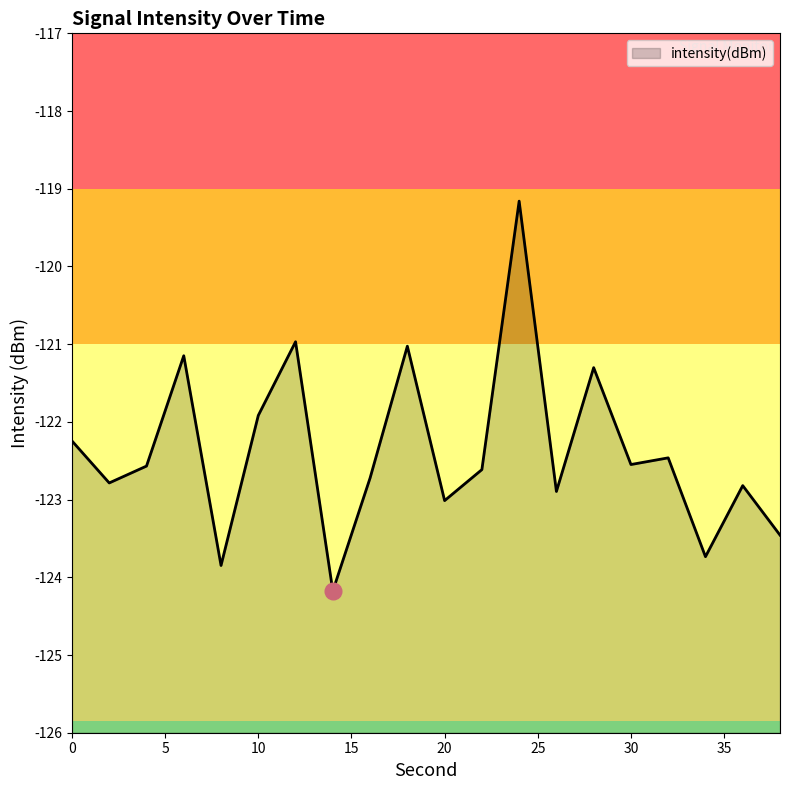

Where does the data first go above -122?

6